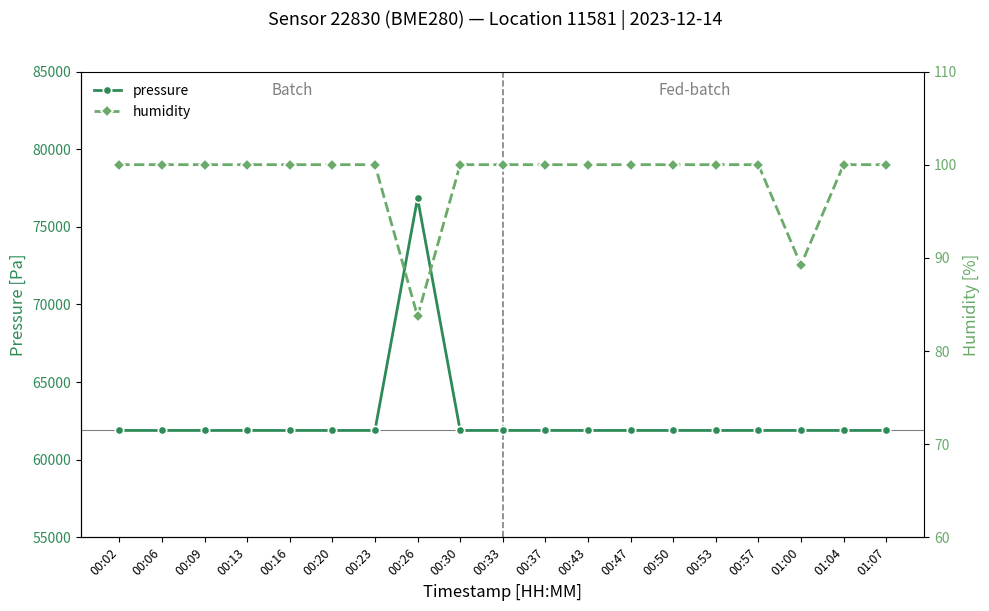

What position from the right is 00:16?

15